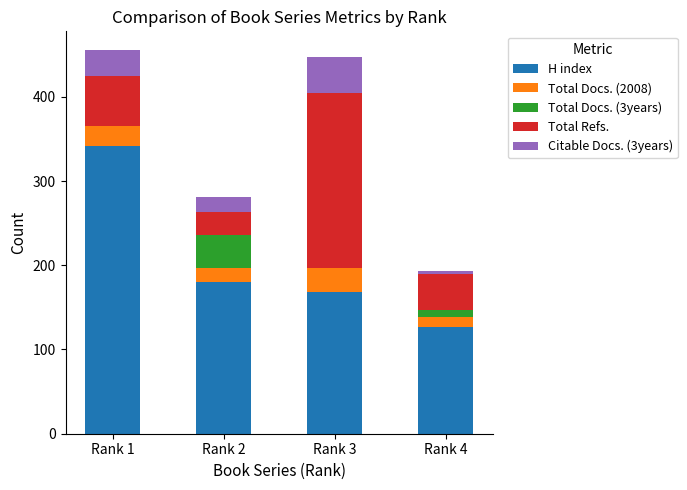

Are the bars grouped side by side (vs. stacked)?

No